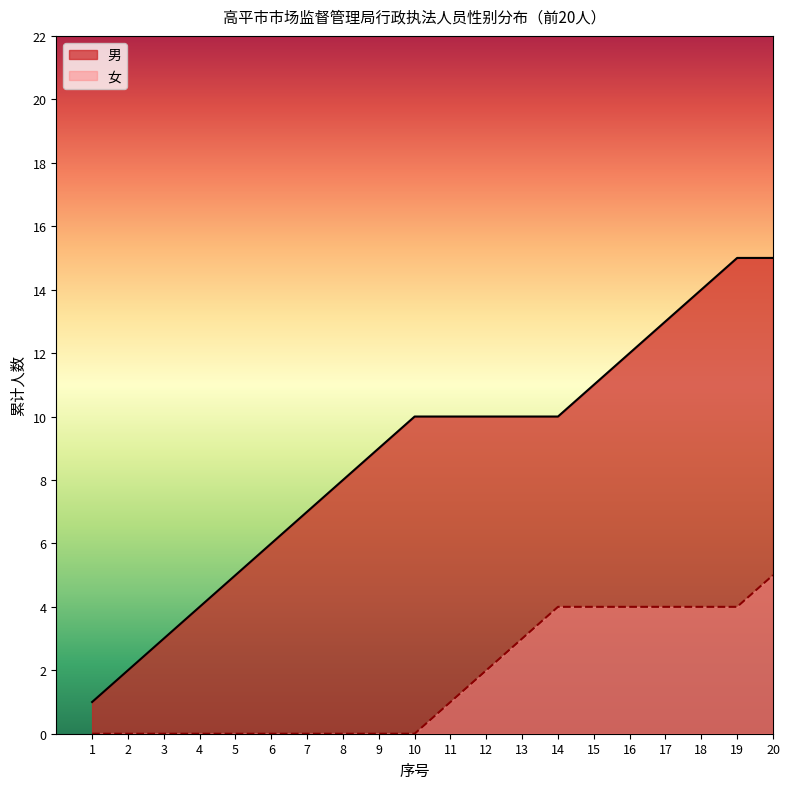

True or false: there are more than 1 points higher than both neighbors.

False